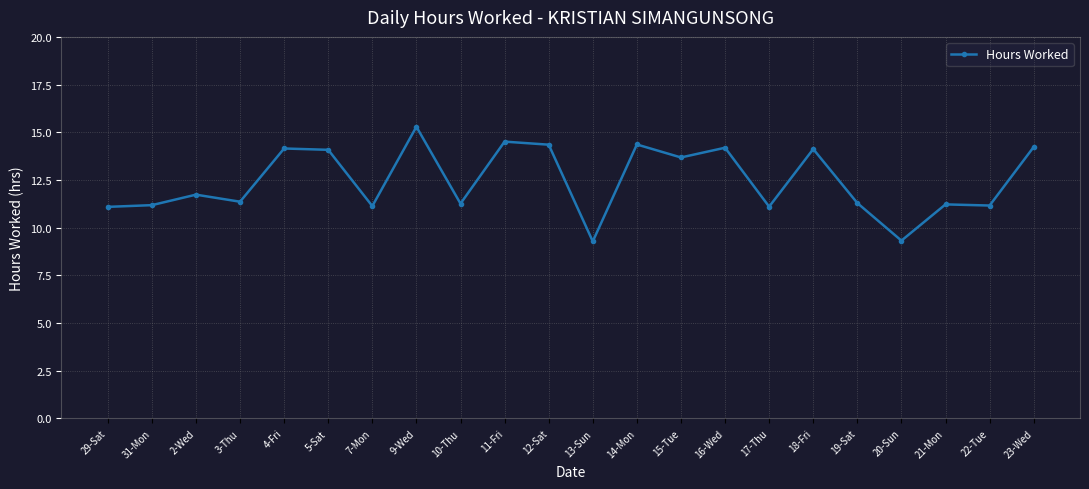

At which label does the data first exceed 11?

29-Sat